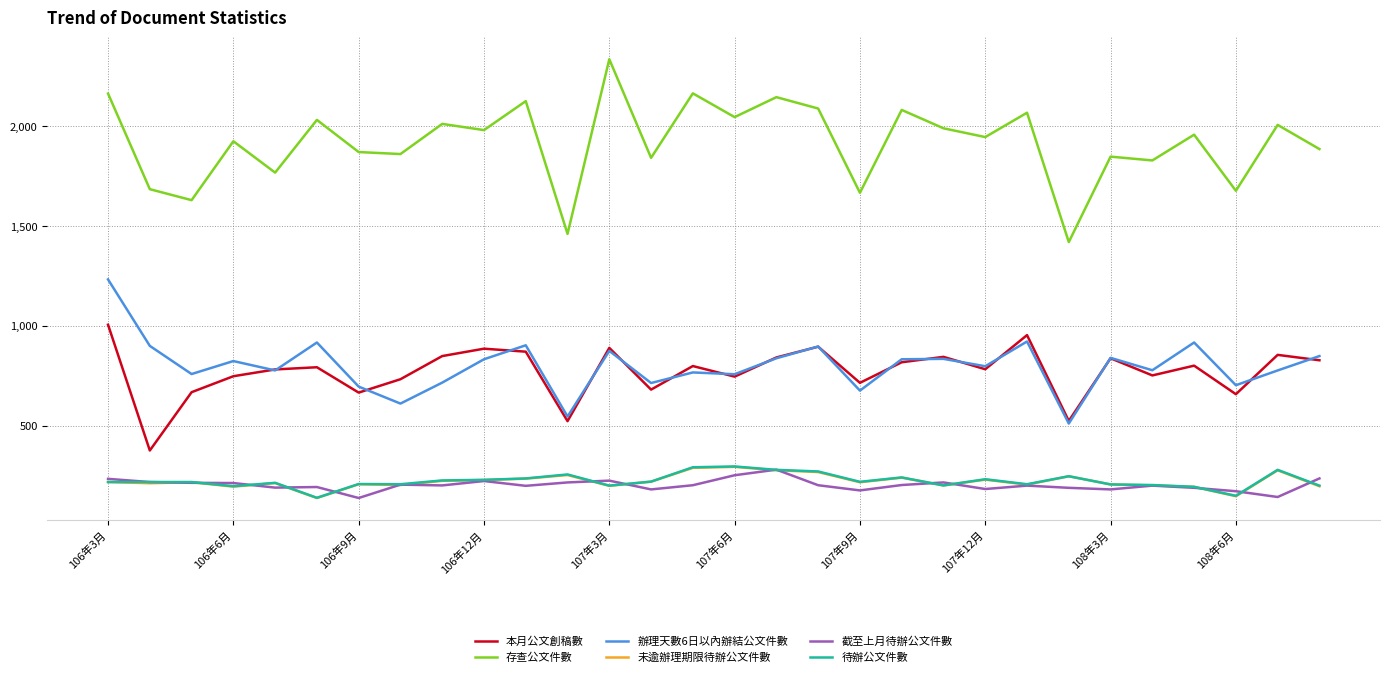

True or false: 未逾辦理期限待辦公文件數 and 存查公文件數 intersect in this chart.

False